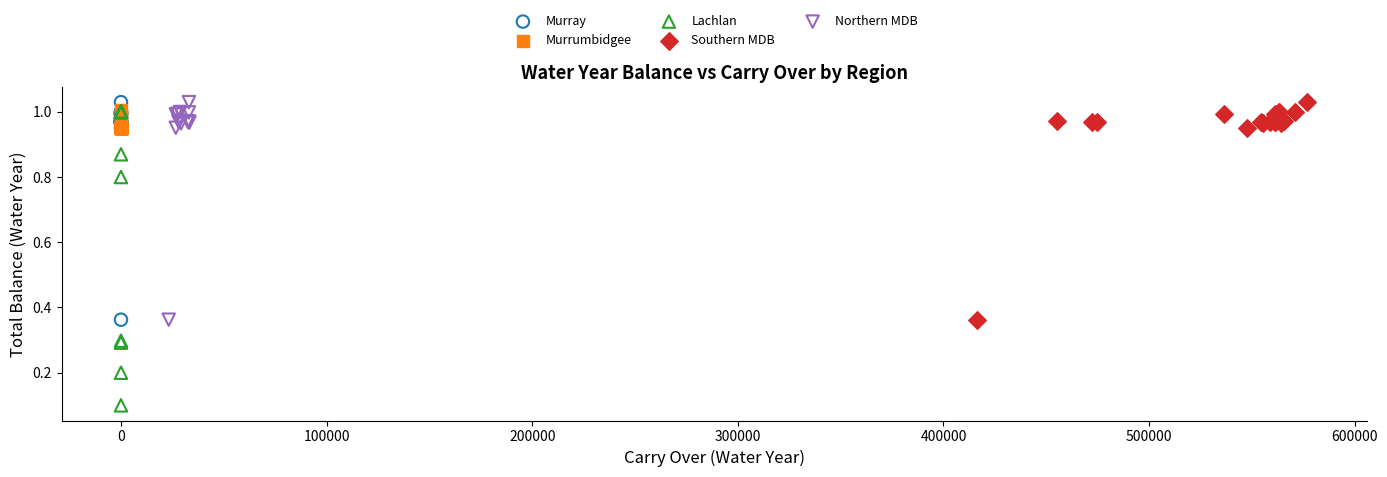

Which series contains the lowest Y value?

Lachlan